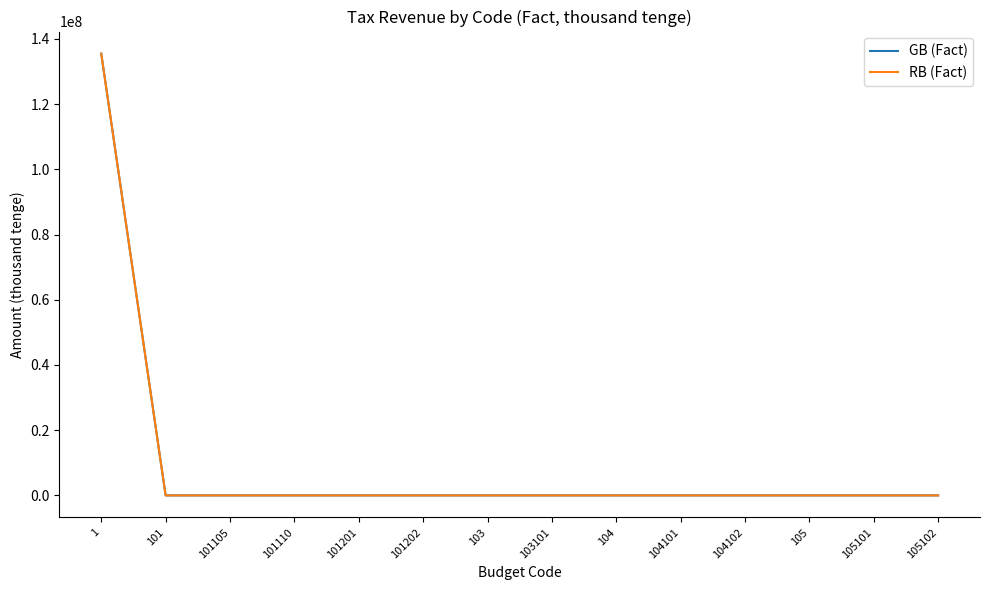

Is this an area chart (filled region under the line)?

No